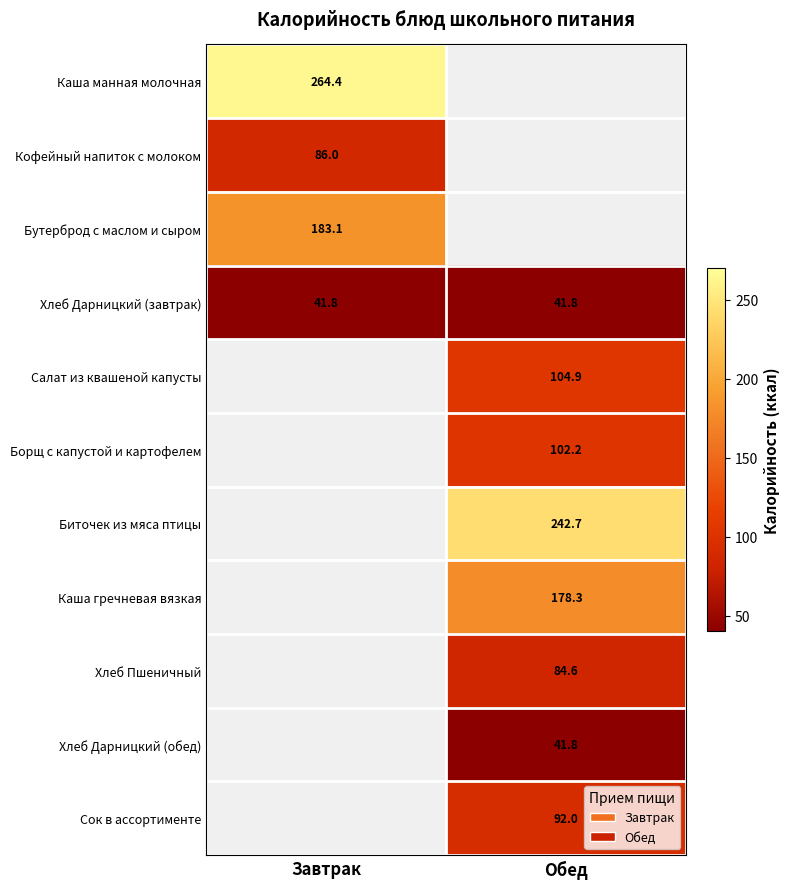

What is the smallest value displayed?

41.8